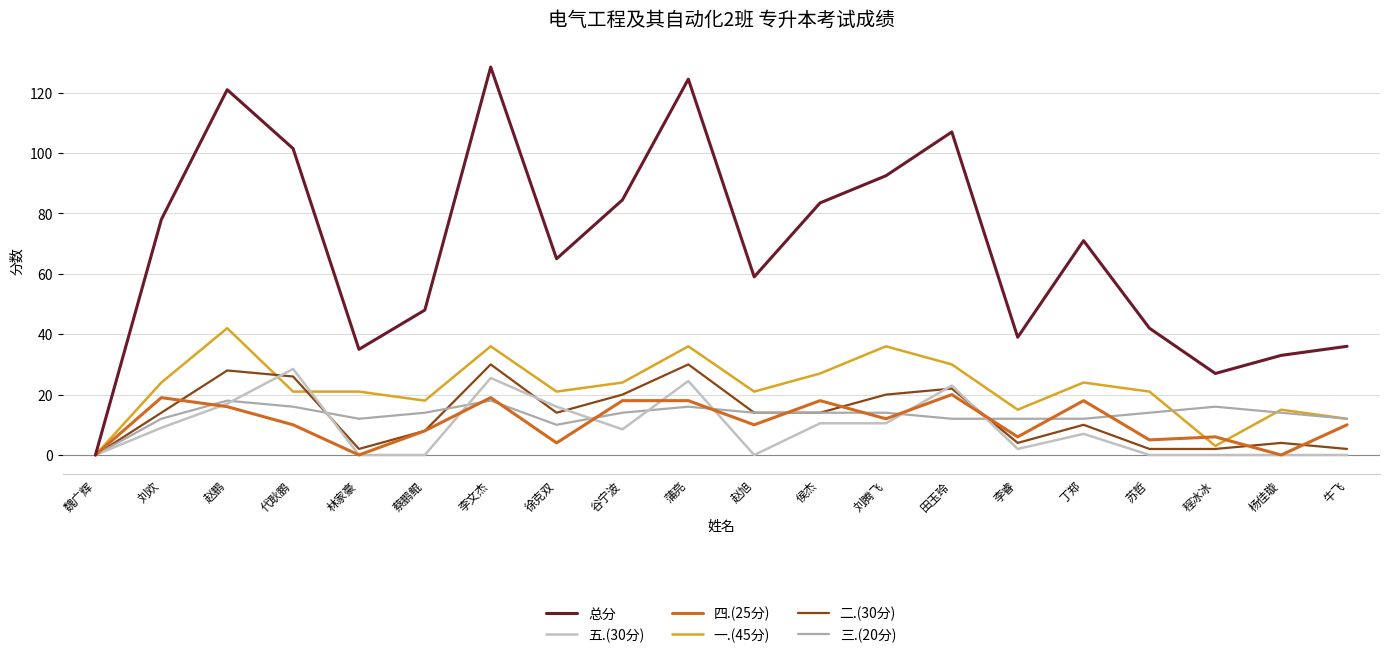

What is the label of the 12th point from the left?

侯杰